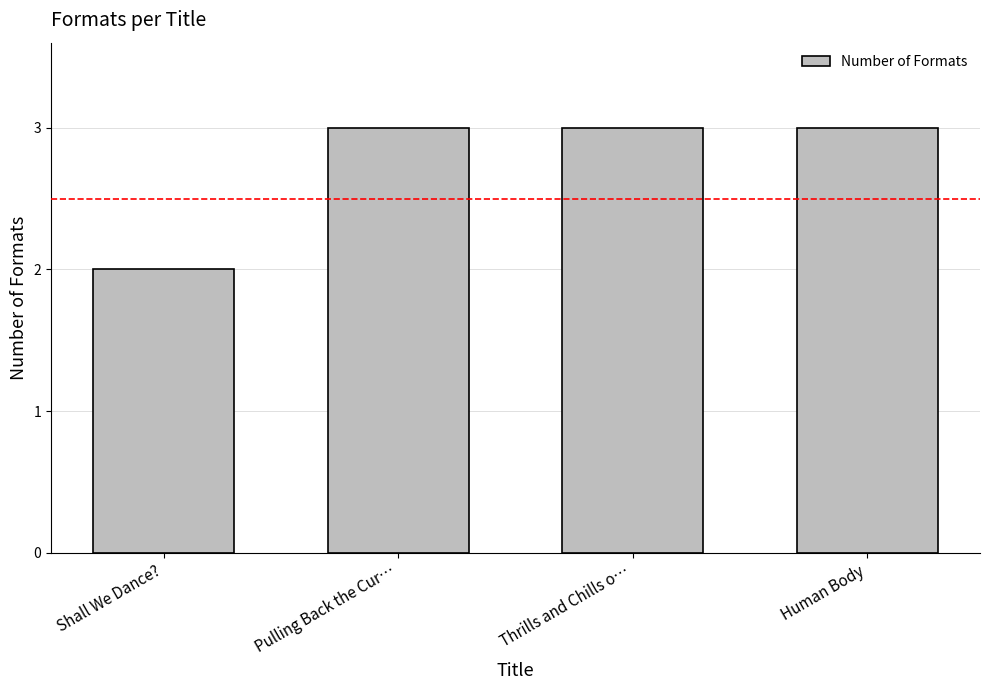

The chart shows a value of 2 at Shall We Dance?. True or false?

True